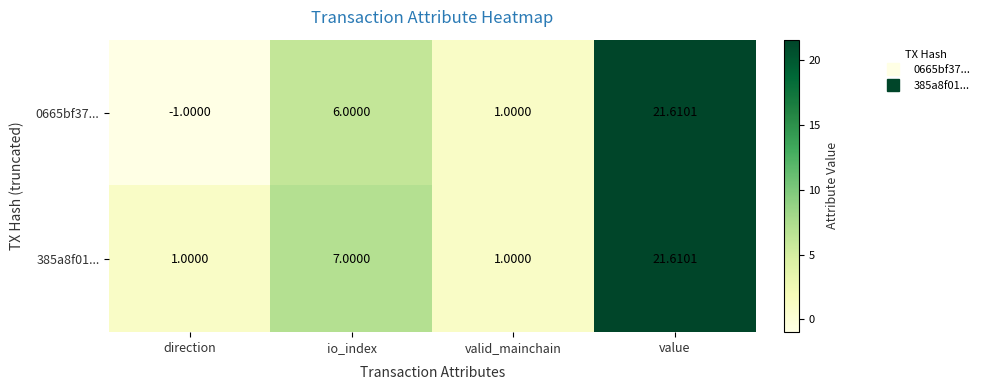

What is the total value across all series at io_index?

13.0